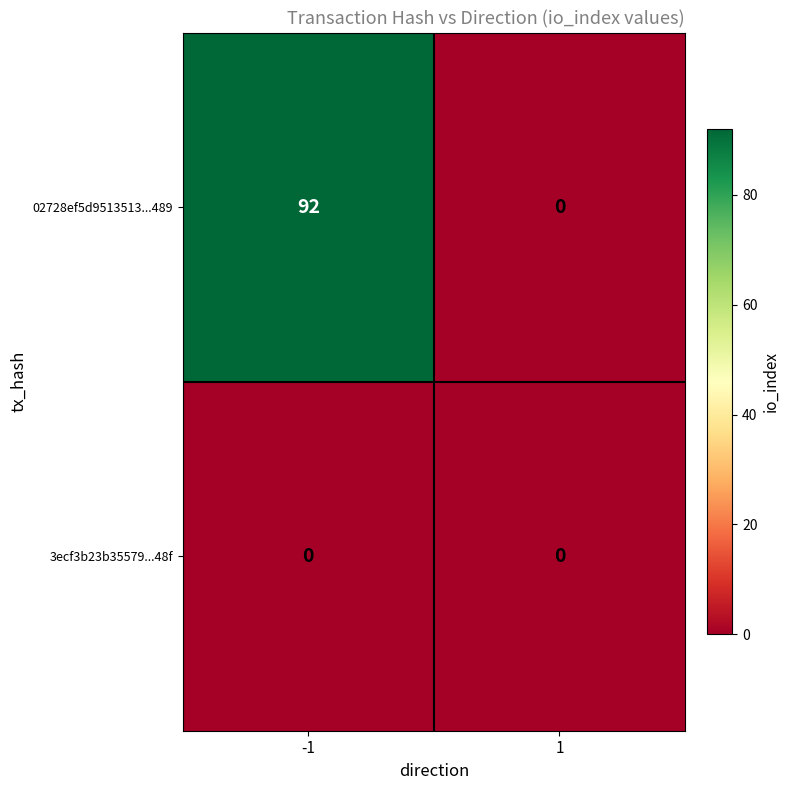

What is the difference between the highest and lowest values at -1?

92